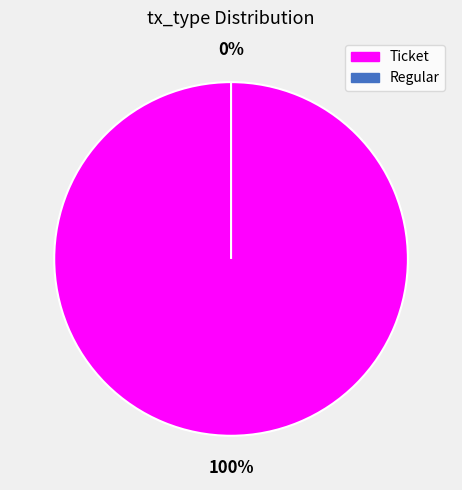

The Ticket slice represents 100% of the pie. True or false?

True